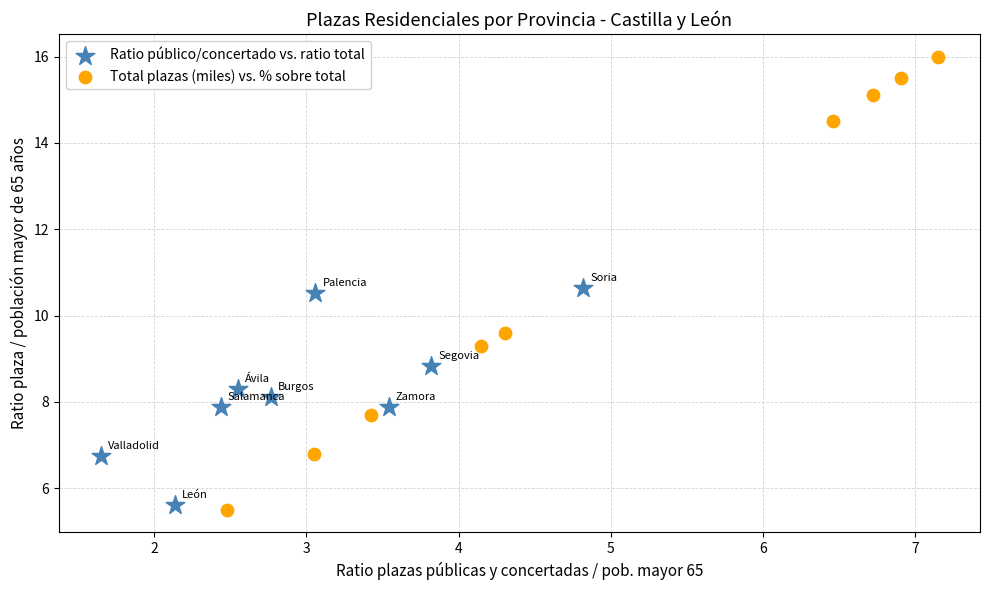

Which series has the largest Y range (max minus min)?

Total plazas (miles) vs. % sobre total